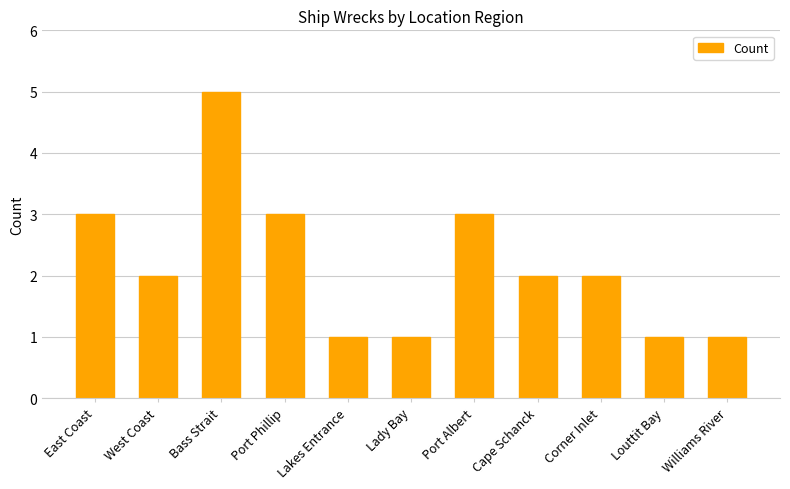

Does the chart contain any negative values?

No